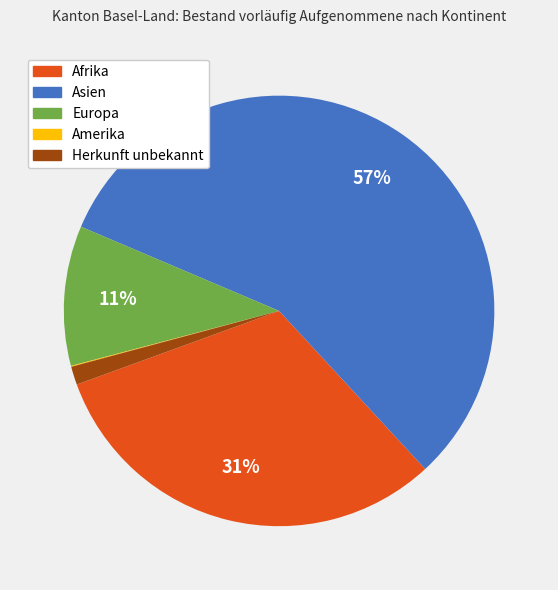

To the nearest percent, what is the difference between the largest and smallest slice percentages?

57%